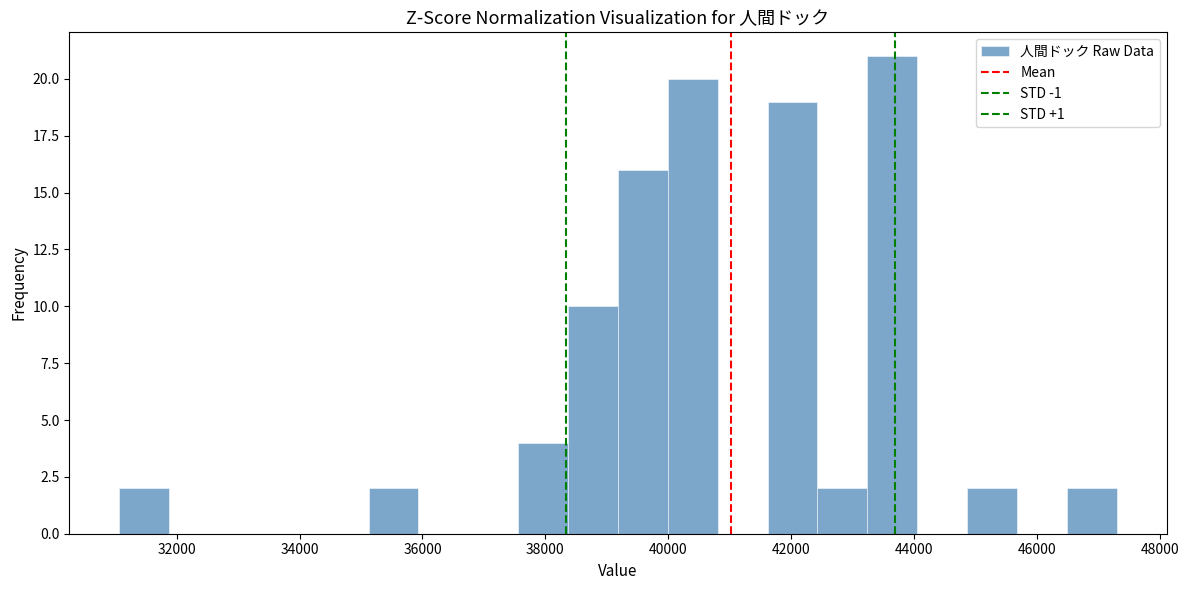

How tall is the bar that spans 46400 to 47400 on the x-axis? Neither the bar edges nor the heights are printed on the chart, so give them approximately, as read against the axes.

2